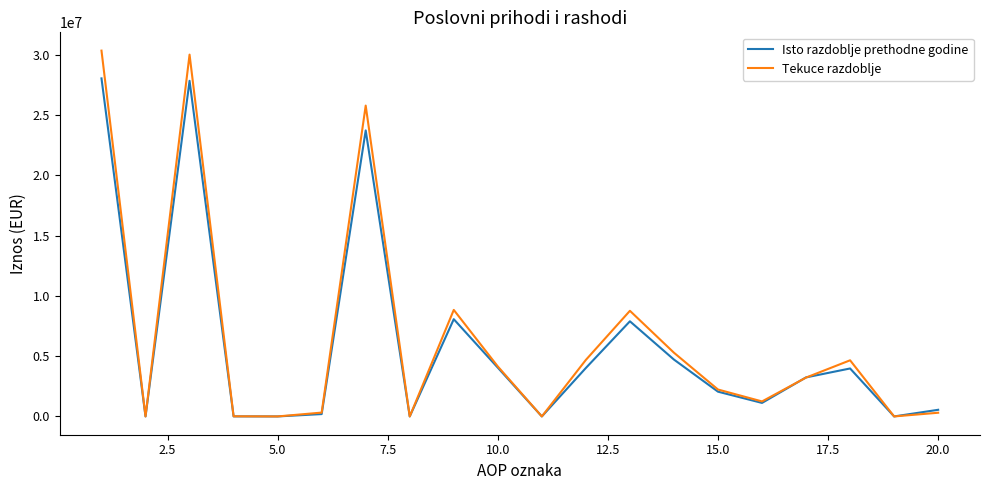

List the series in order of their peak value, highest first.

Tekuce razdoblje, Isto razdoblje prethodne godine